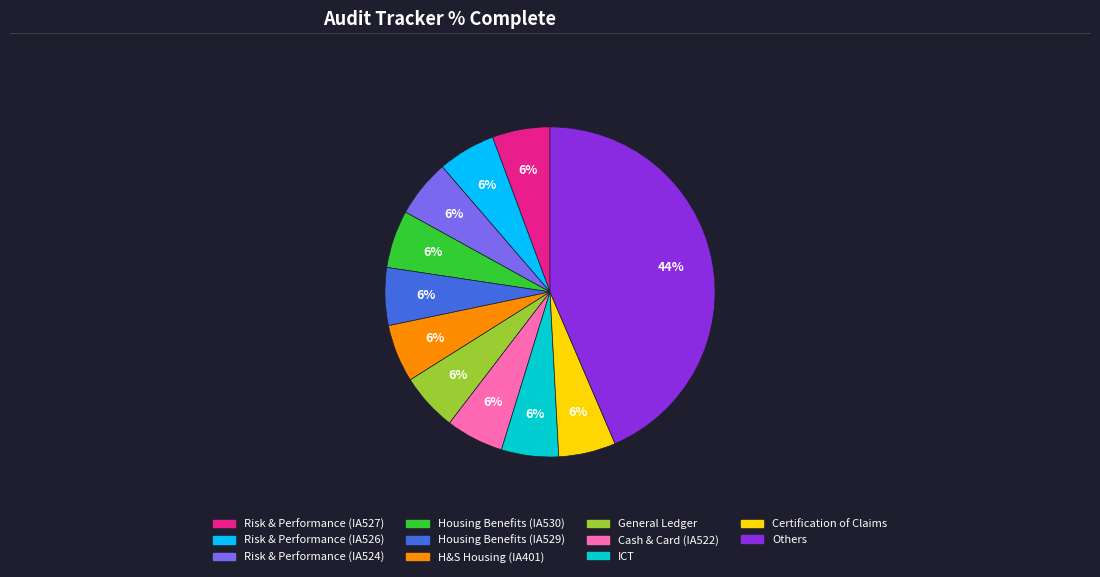

Is there a majority slice in this chart?

No